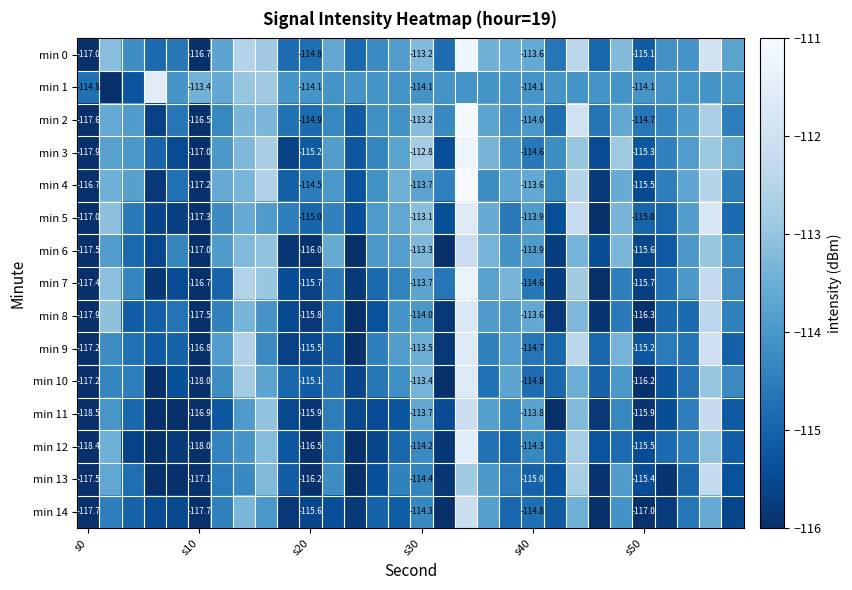

True or false: min 7 has a value of -115.7 at s50.

True